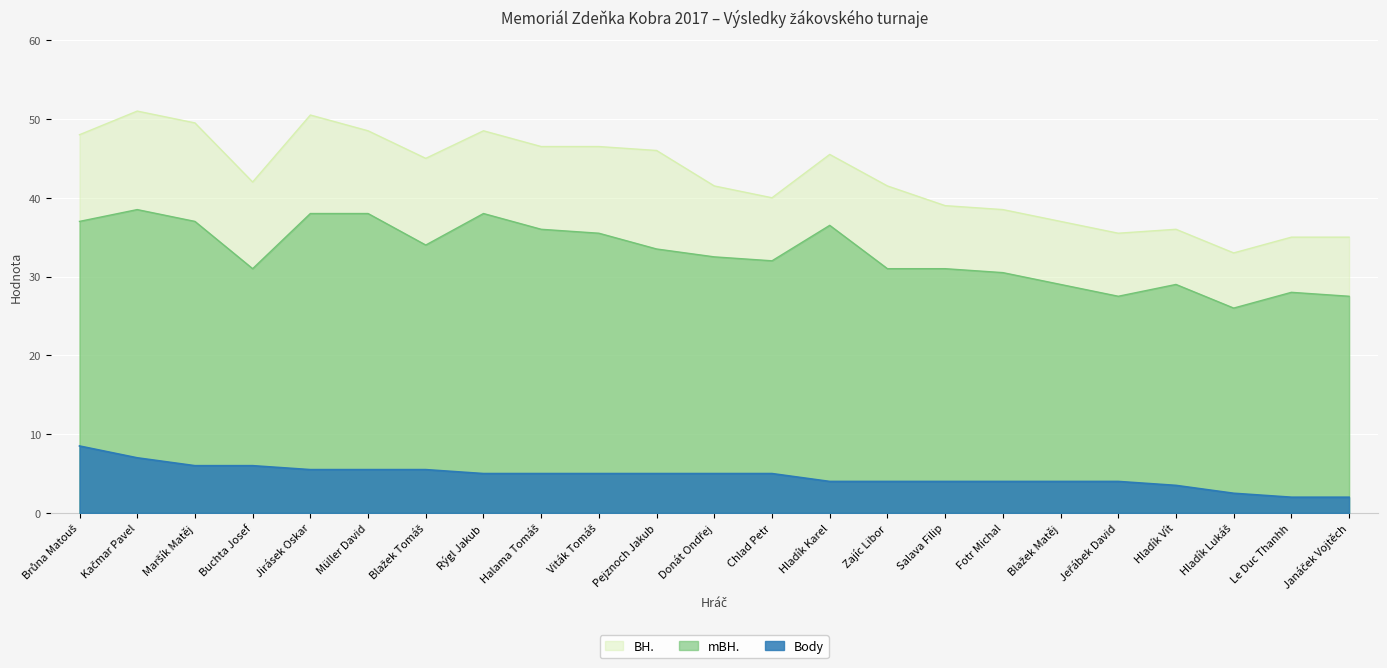

At which label does Body first exceed 5?

Brůna Matouš